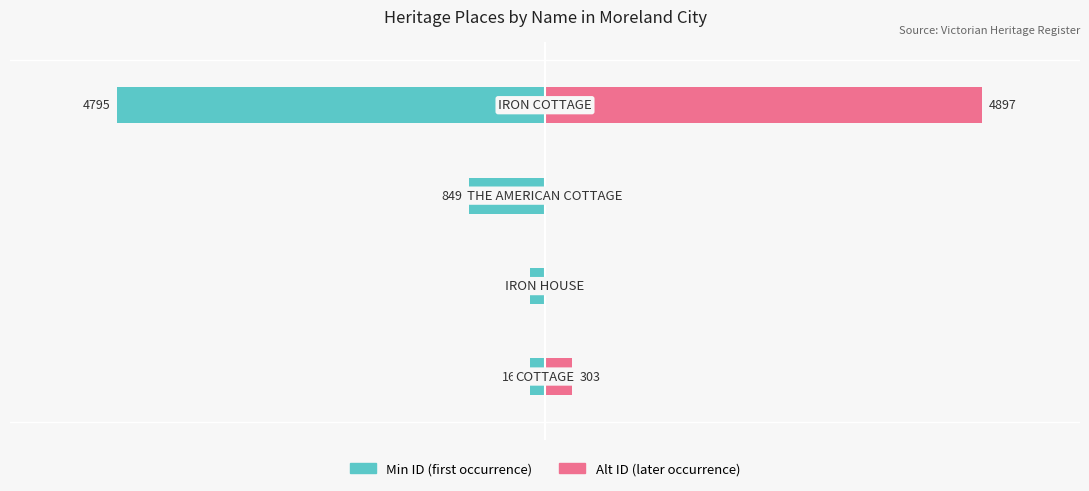

The Alt ID (right) series shows 0 at −4000. True or false?

True